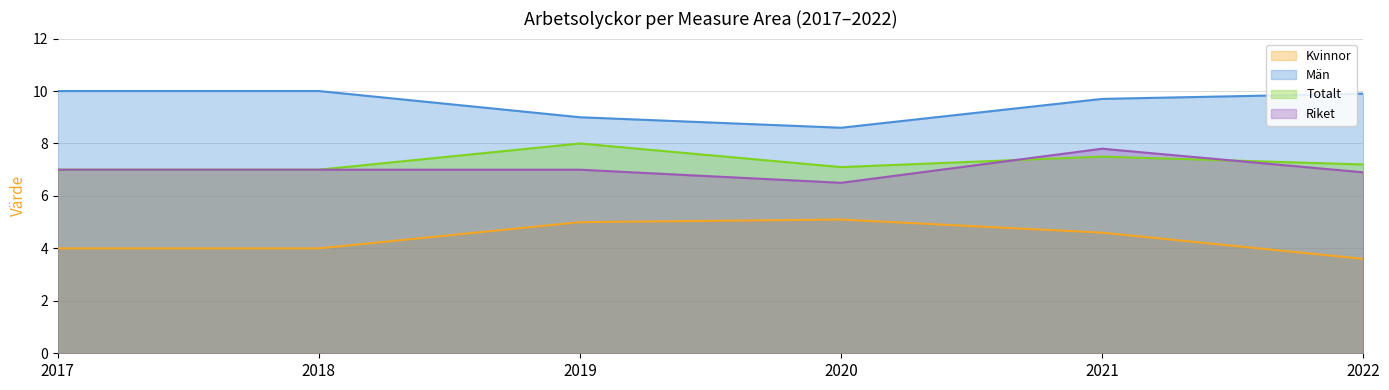

What are all the series names shown in the legend?

Kvinnor, Män, Totalt, Riket